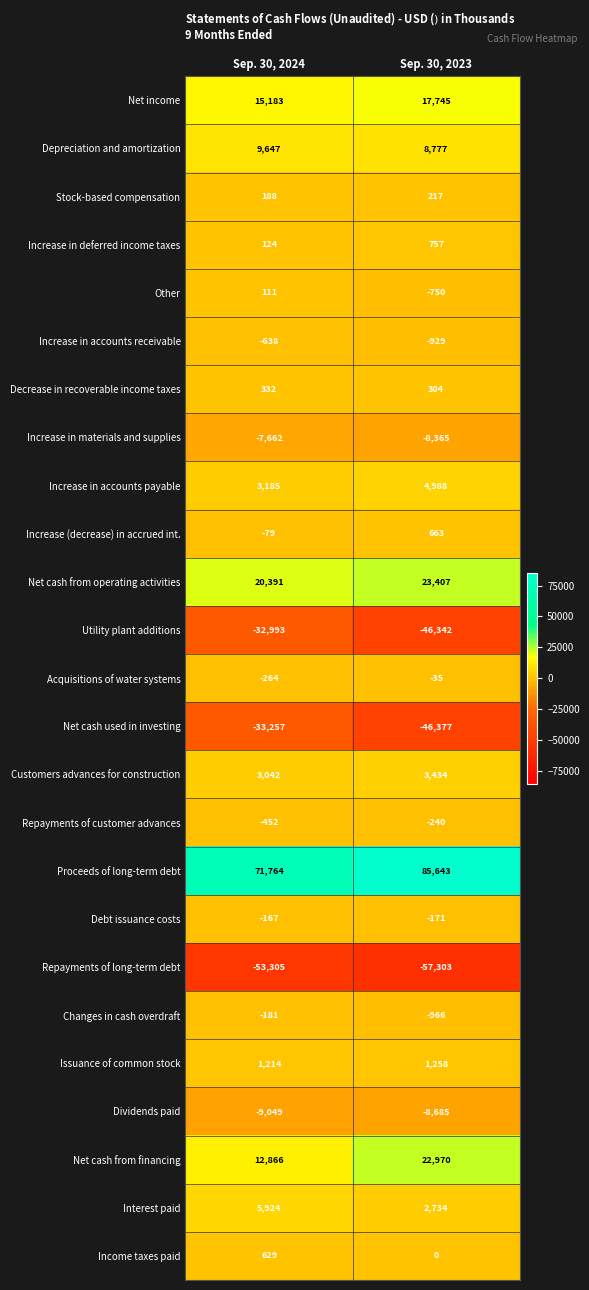

The Income taxes paid series shows 385 at Sep. 30, 2023. True or false?

False